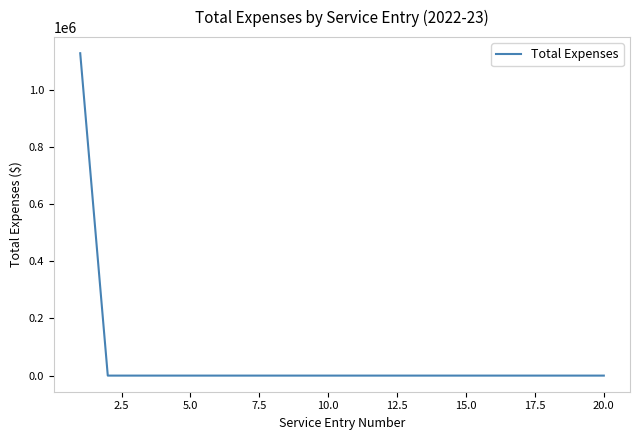

What is the greatest value displayed?

1128201